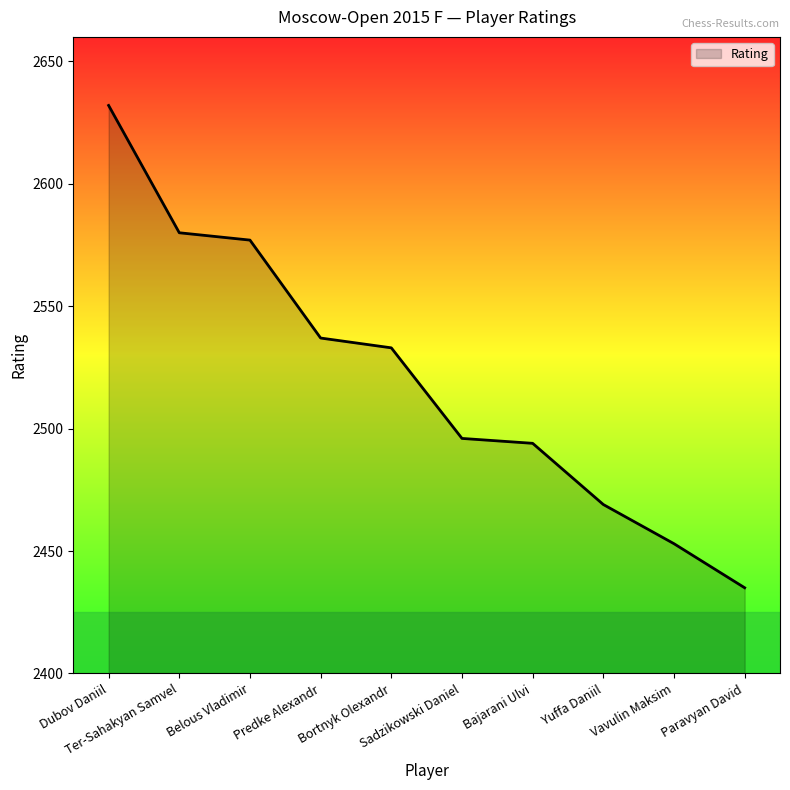

Approximately how many times larger is the value at Predke Alexandr compared to Belous Vladimir?

1.0